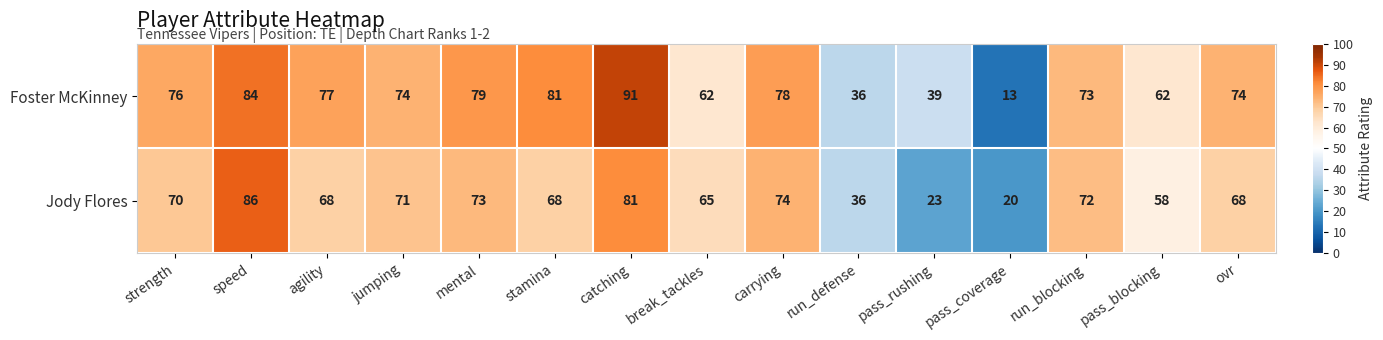

What is the approximate value of Jody Flores at jumping?

71